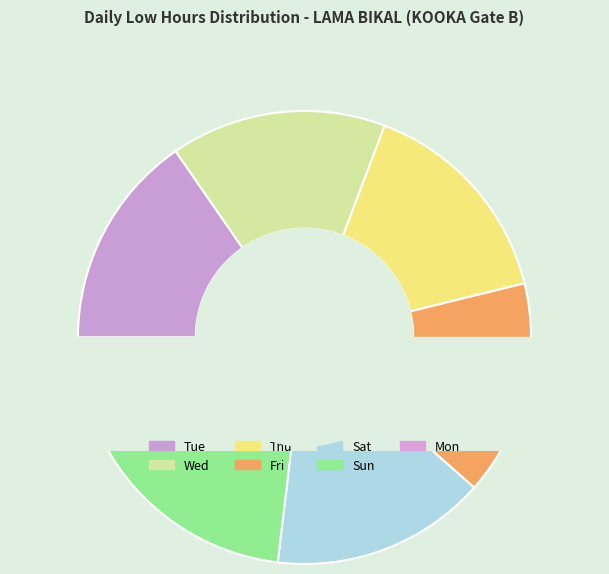

To the nearest percent, what is the combined percentage of 1-Fri and 31-Thu?

8%